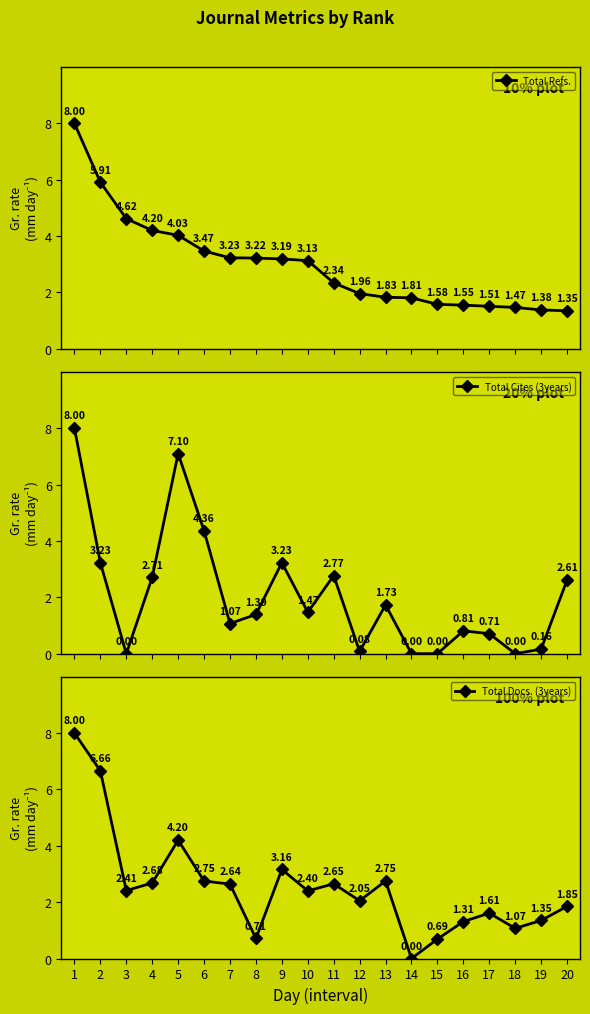

Which series changed the most between 13 and 18?

Total Cites (3years)